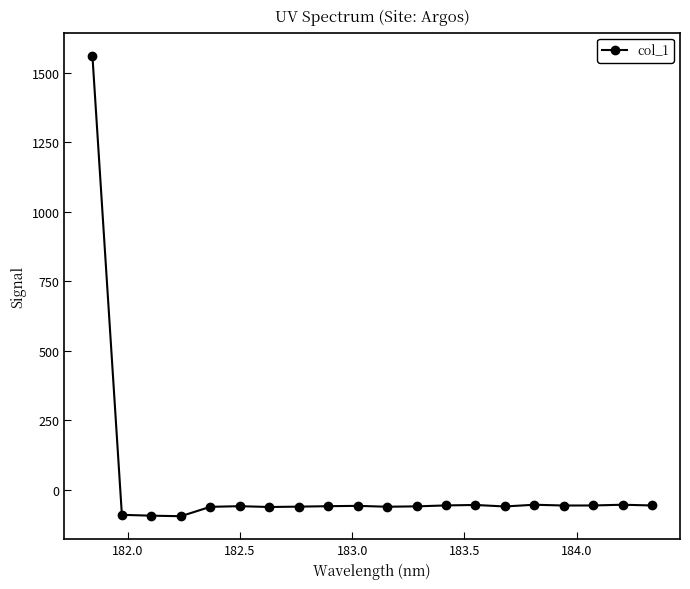

Does the chart display data point markers on the line(s)?

Yes